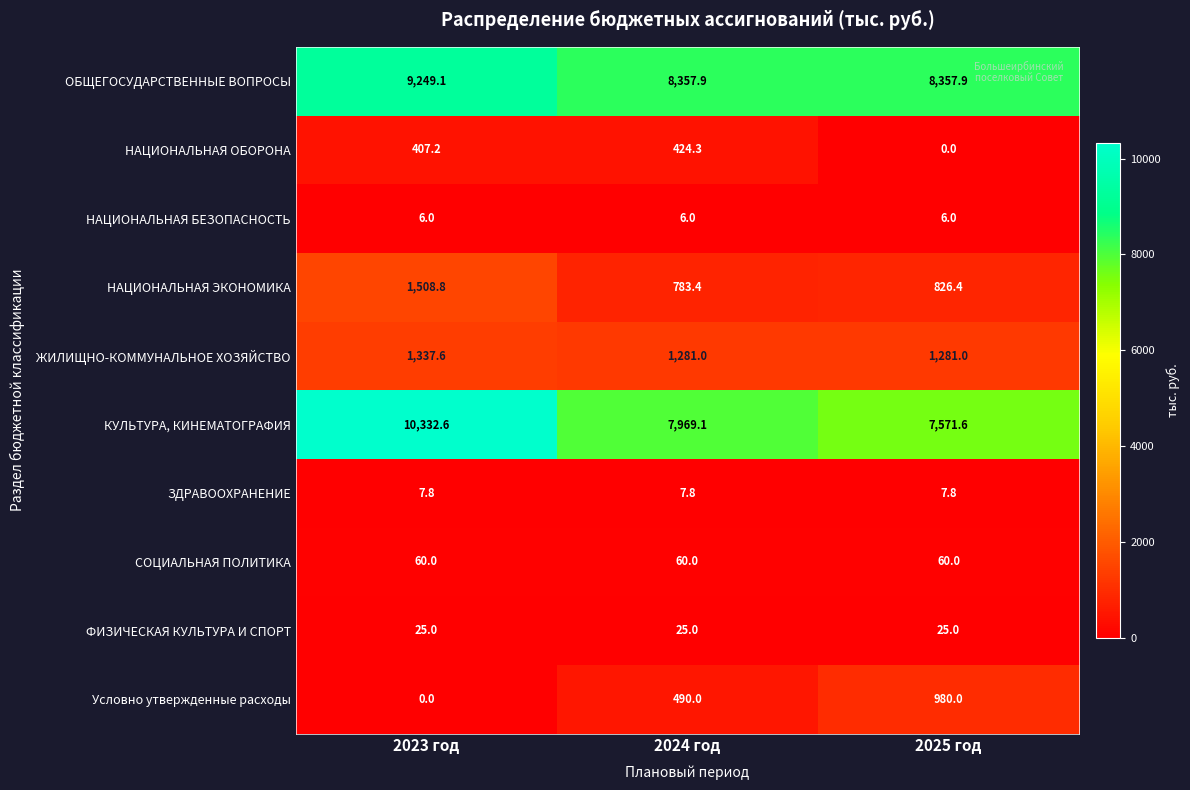

Is it true that СОЦИАЛЬНАЯ ПОЛИТИКА equals 104.0 at 2023 год?

False